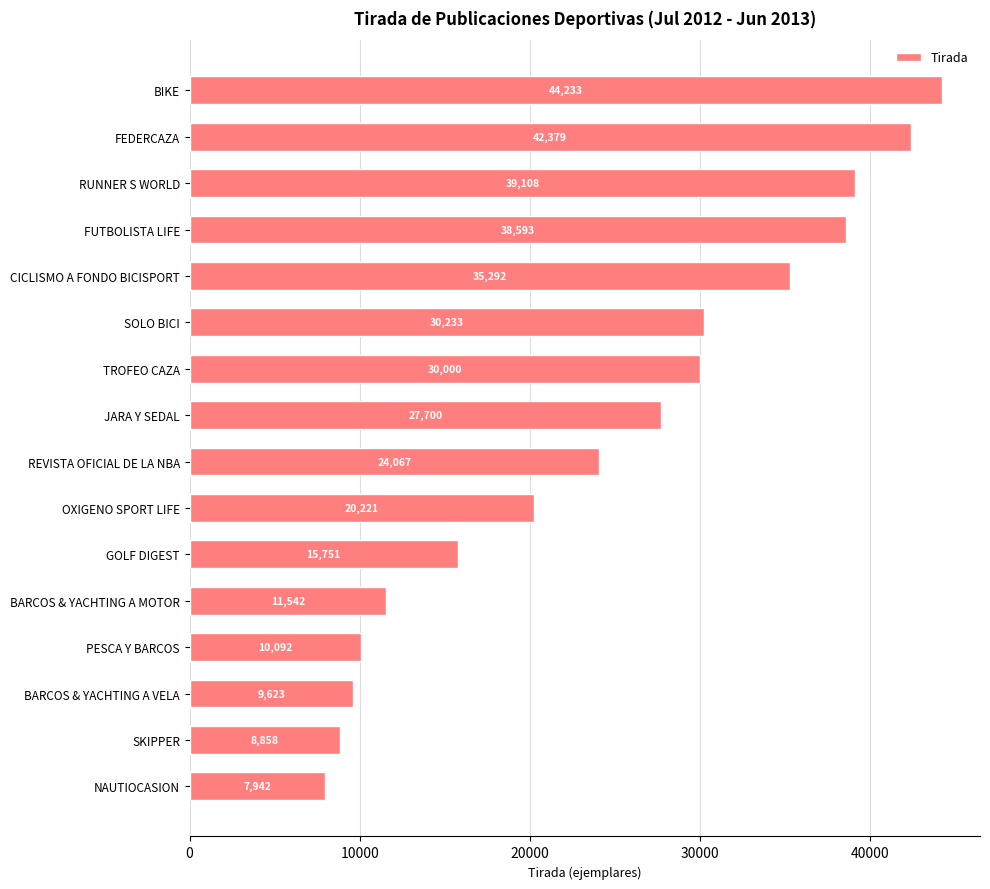

Reading bottom to top, list all the values displayed in this chart.

7942	8858	9623	10092	11542	15751	20221	24067	27700	30000	30233	35292	38593	39108	42379	44233